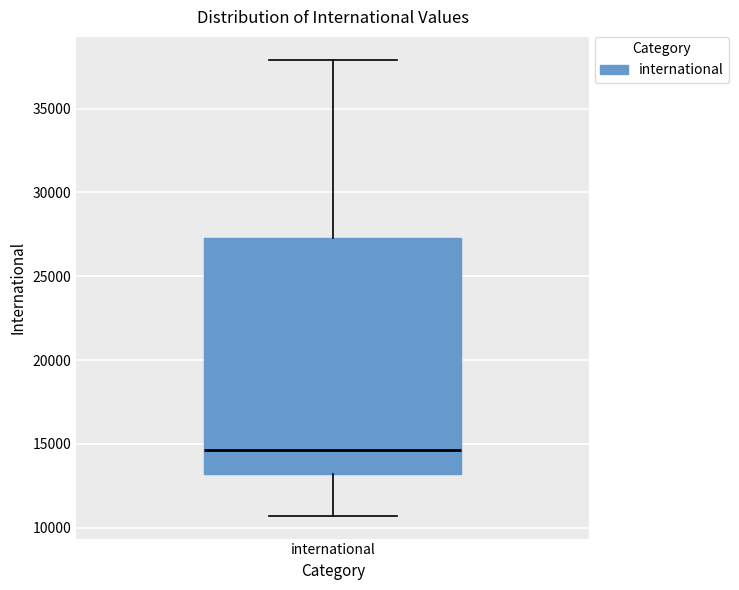

Read this box plot against the y-axis: the position of the median line, the range covered by the box, and the ends of both whiskers. The values are not printed on the chart, so give them approximately, as read against the axis.

median 14500, box 13000 to 27500, whiskers 10500 to 38000